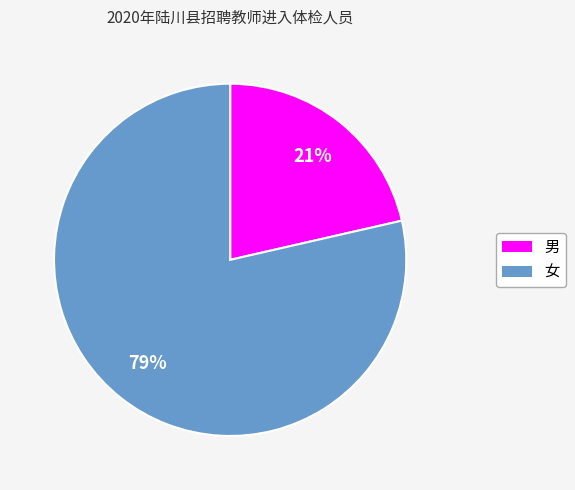

Count the number of slices in the pie.

2